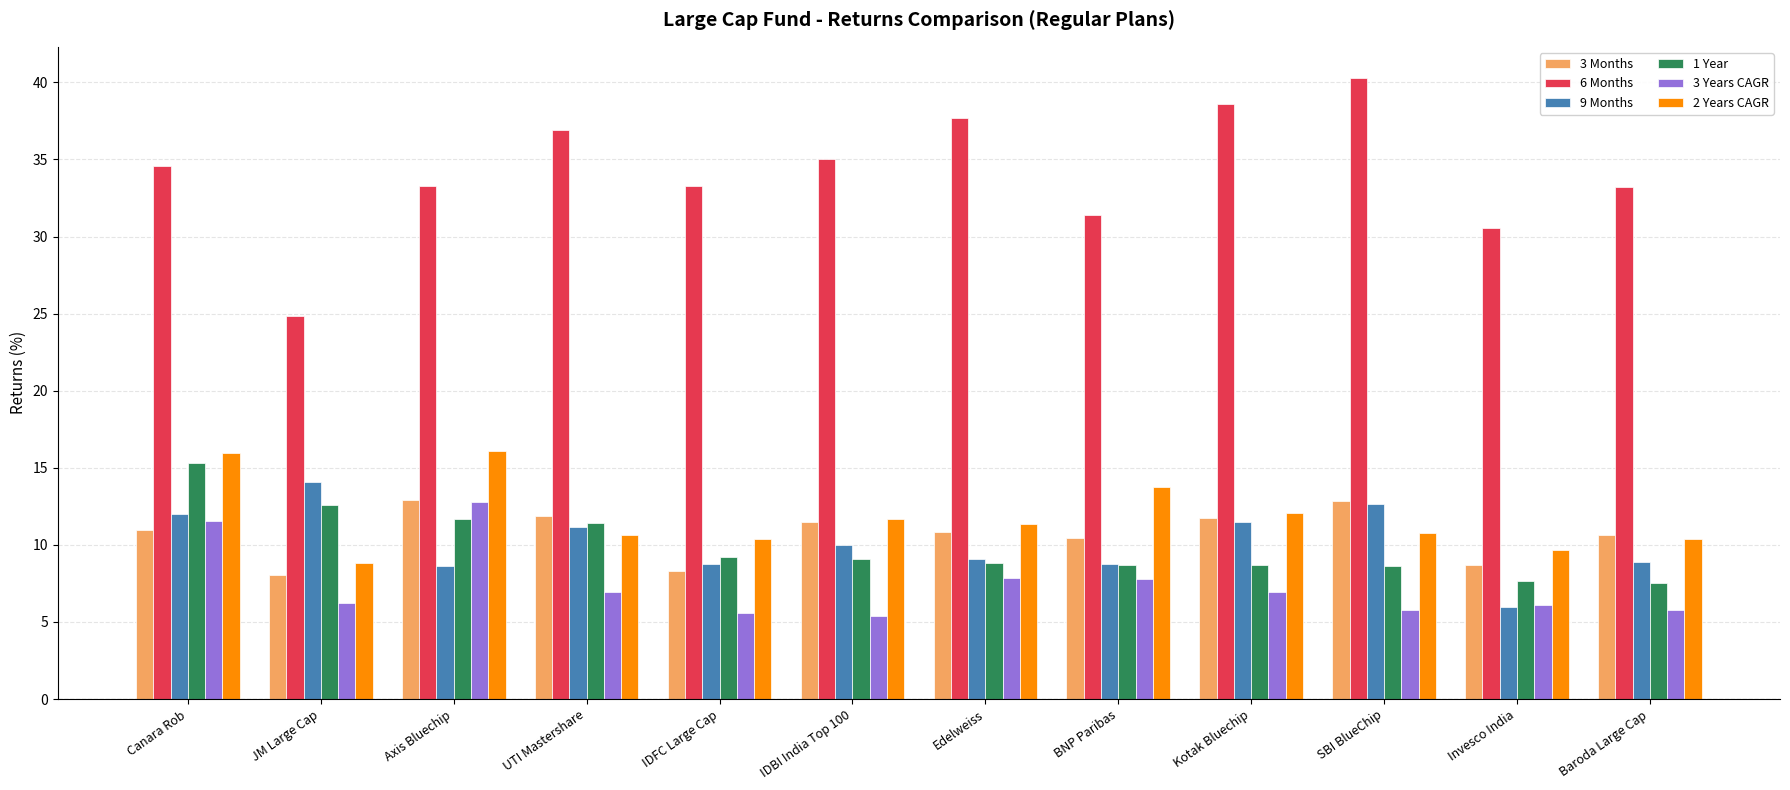

What is the difference between the maximum and minimum values in the 2 Years CAGR series?

7.2